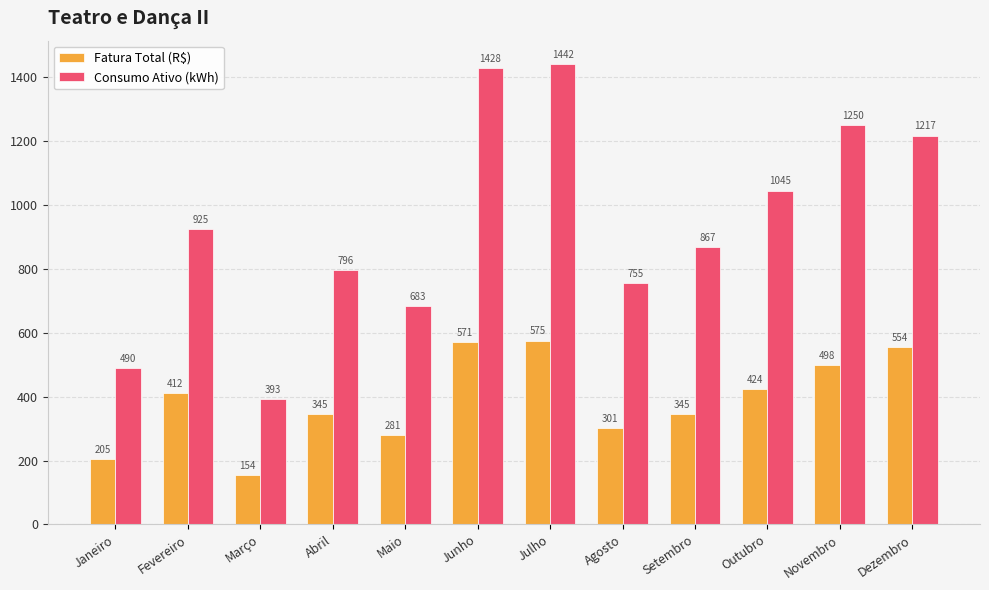

List the series in order of their overall mean, lowest first.

Fatura Total (R$), Consumo Ativo (kWh)